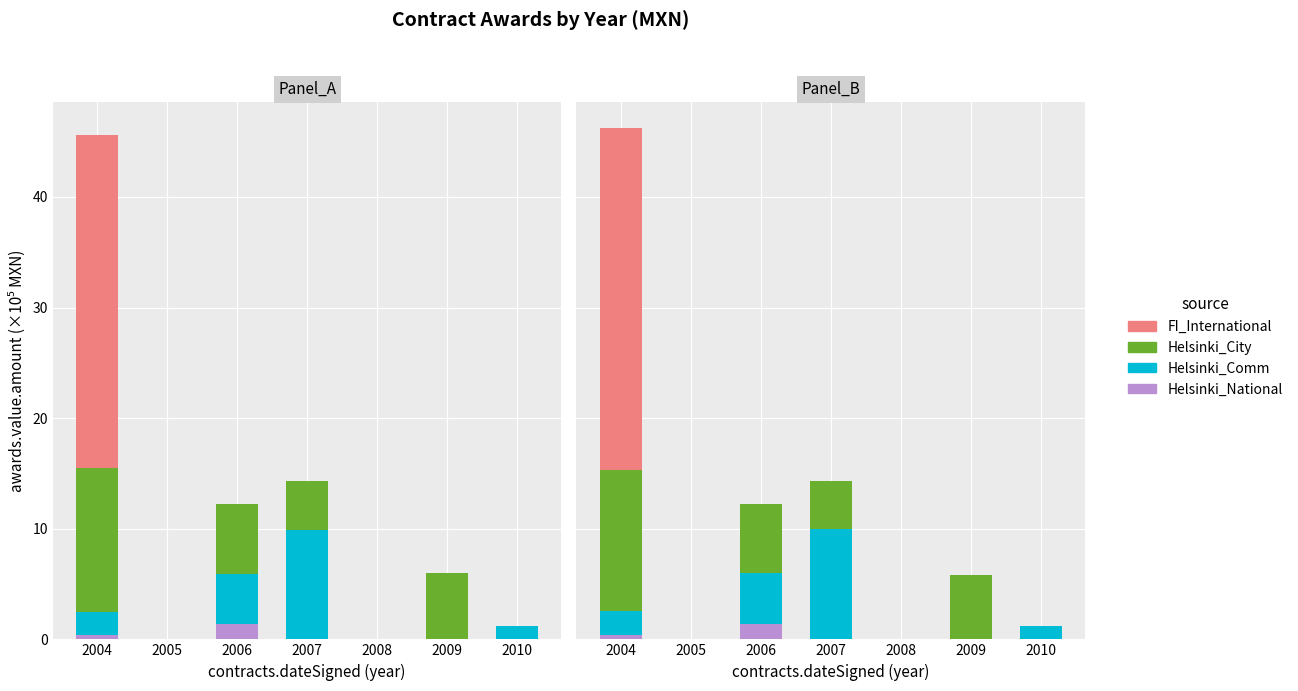

What is the difference between the FI_International values at 2008 and 2004?

31.0